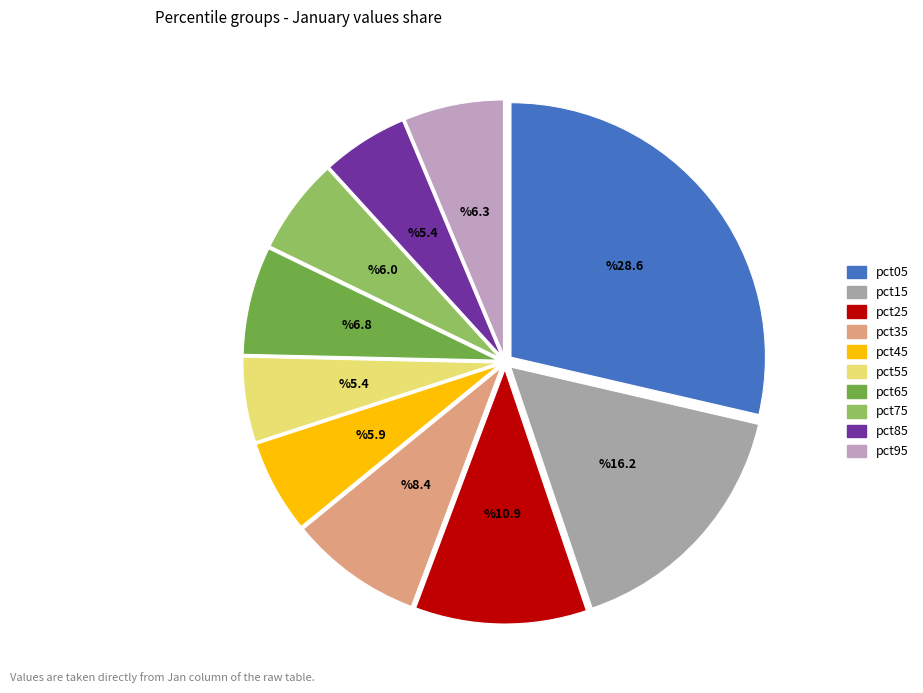

Does pct55 represent more than half of the total?

No